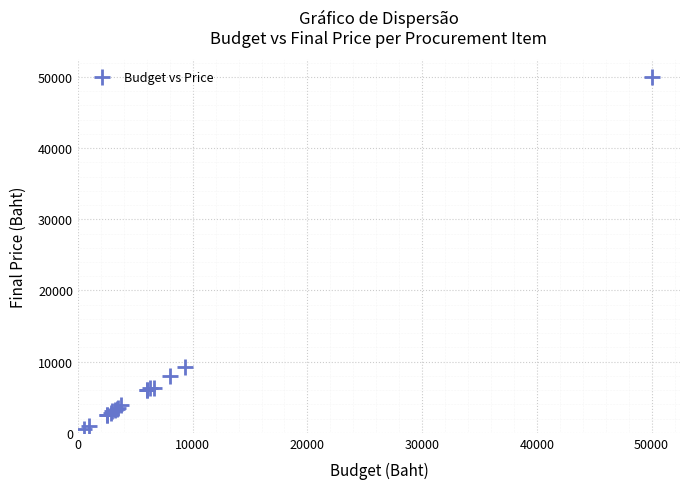

What Y value in the scatter plot is closest to 25270?

9300